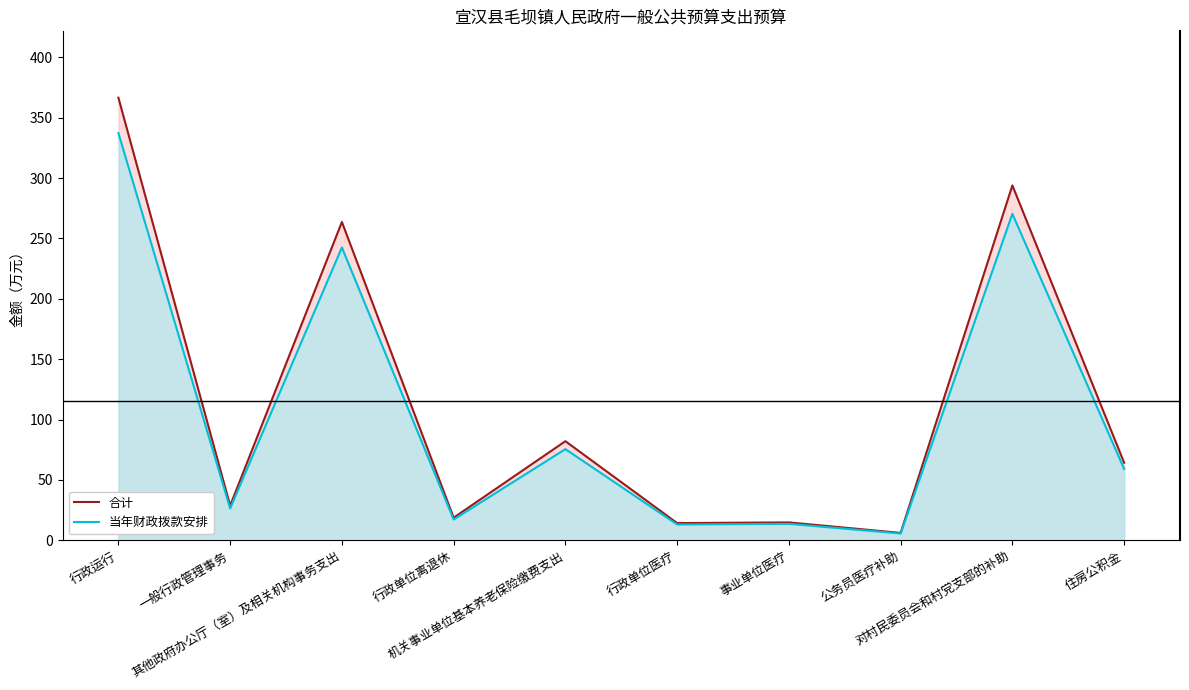

True or false: 当年财政拨款安排 has more than 1 points higher than both neighbors.

True